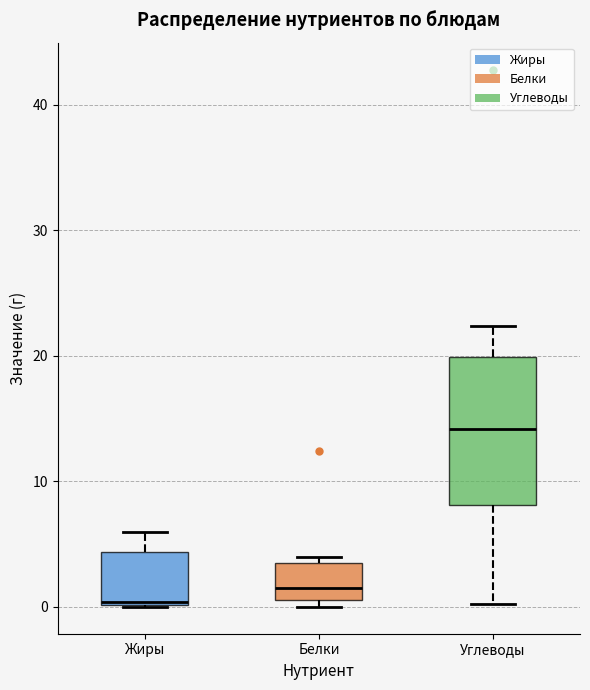

Where is the upper edge of the box for Белки on the y-axis? The values are not printed on the chart, so give them approximately, as read against the axis.

3